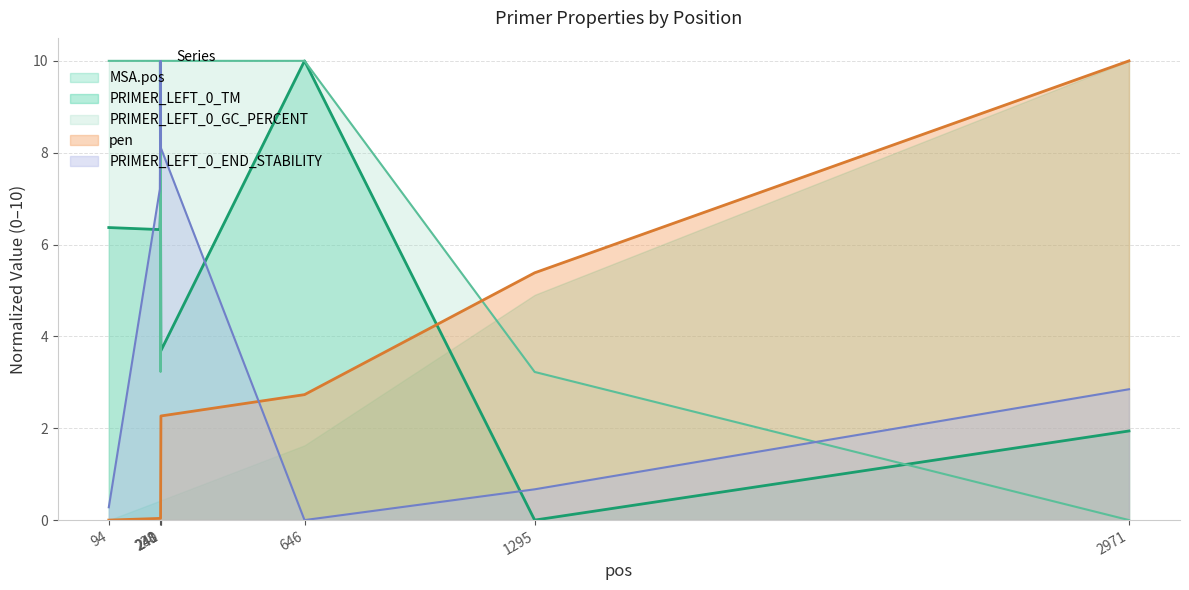

How many lines are shown in the chart?

5